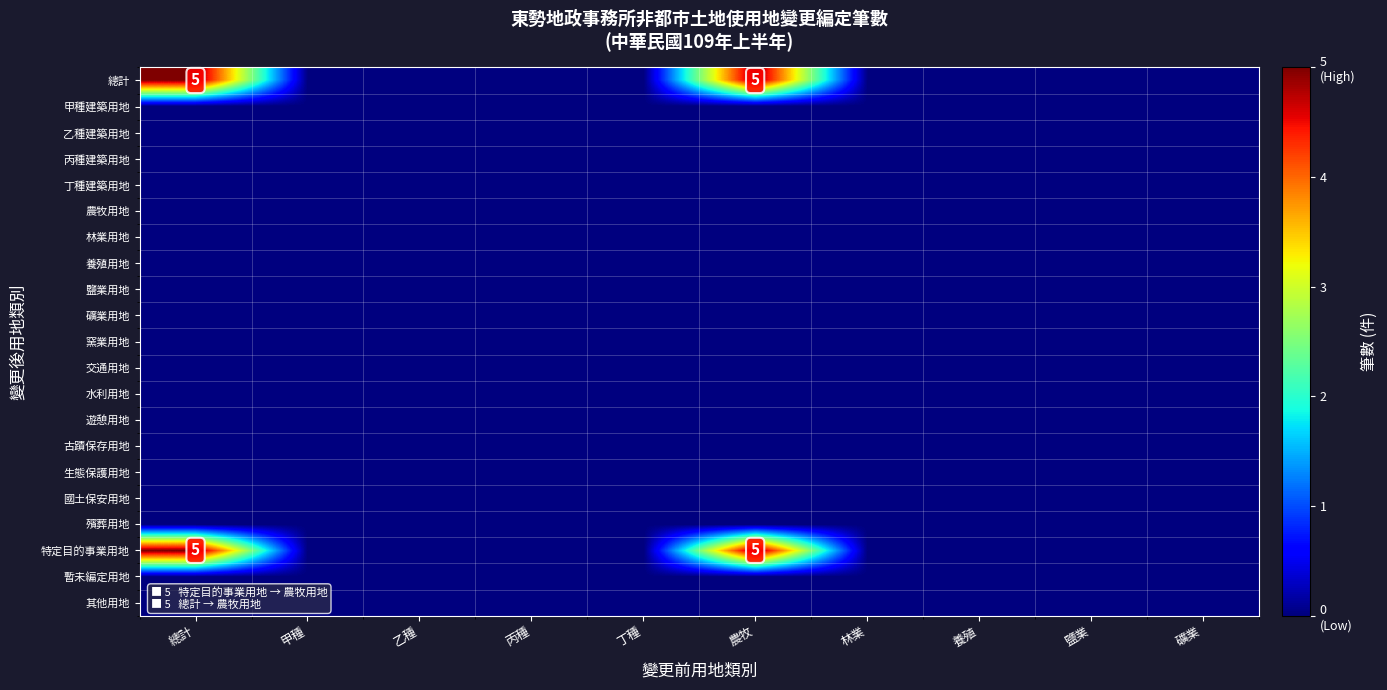

Rank the series by their maximum value, from lowest to highest.

甲種建築用地, 乙種建築用地, 丙種建築用地, 丁種建築用地, 農牧用地, 林業用地, 養殖用地, 鹽業用地, 礦業用地, 窯業用地, 交通用地, 水利用地, 遊憩用地, 古蹟保存用地, 生態保護用地, 國土保安用地, 殯葬用地, 暫未編定用地, 其他用地, 總計, 特定目的事業用地